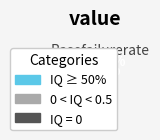

How many slices are in this pie chart?

12